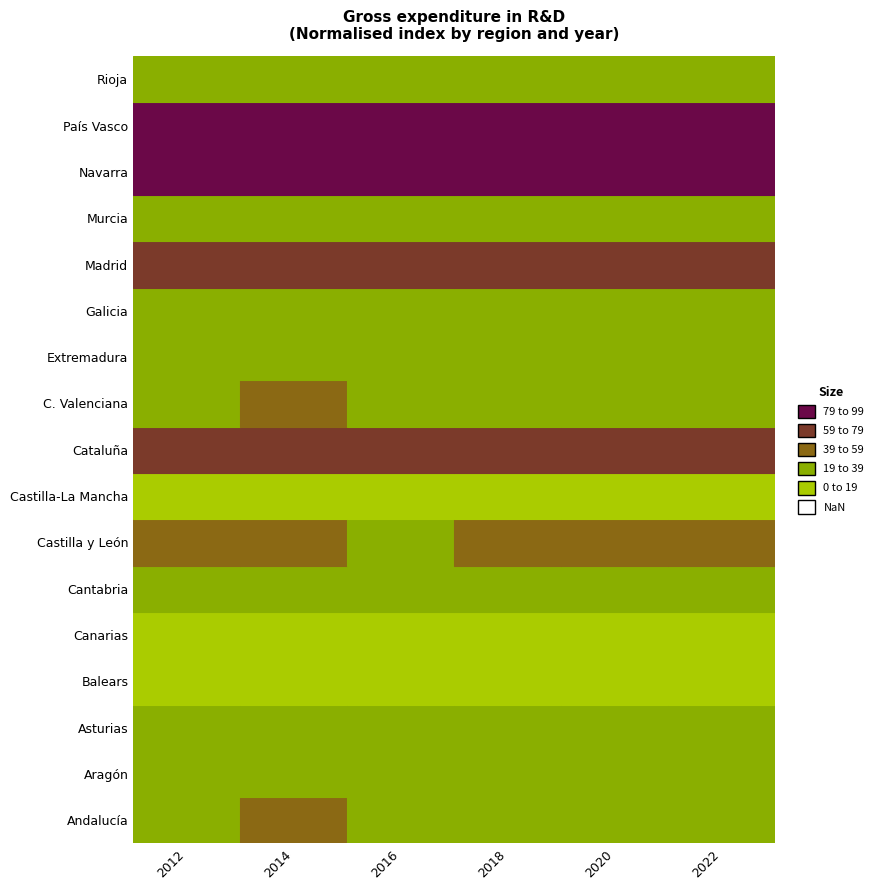

At which label does Extremadura reach its peak?

2018